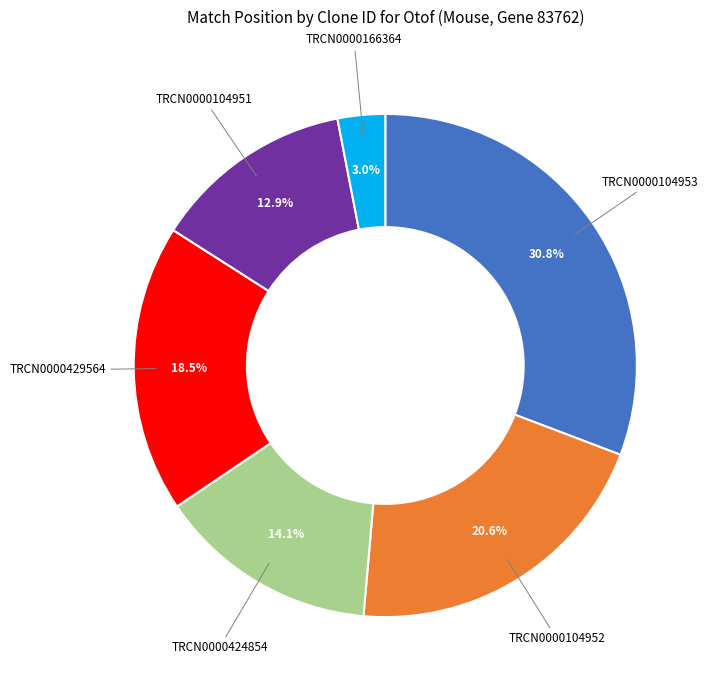

Rank the categories by value from highest to lowest.

TRCN0000104953, TRCN0000104952, TRCN0000429564, TRCN0000424854, TRCN0000104951, TRCN0000166364